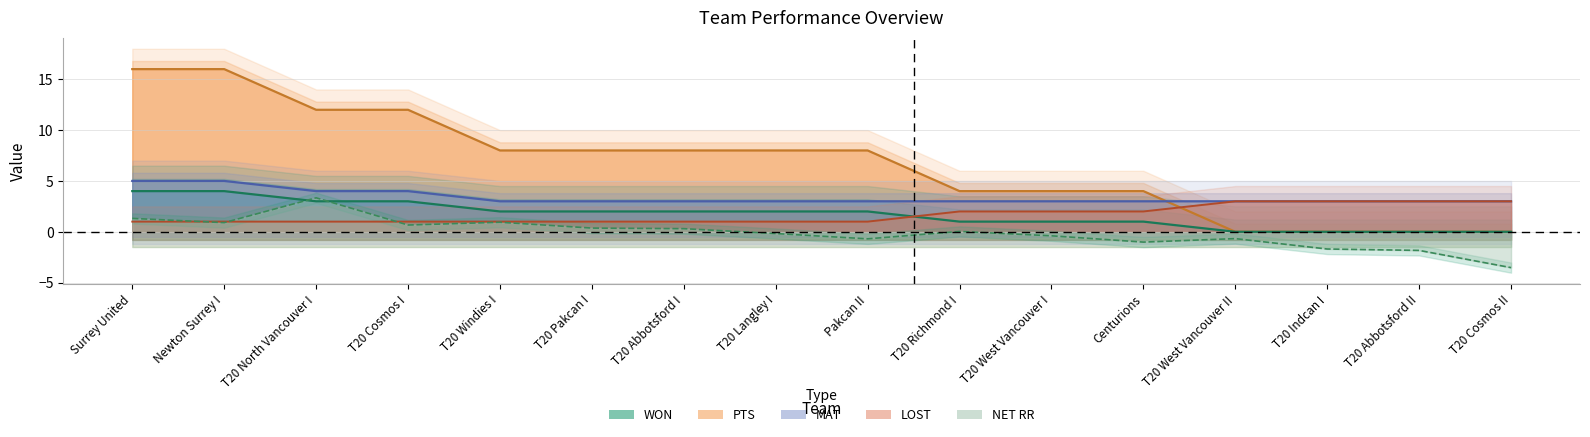

True or false: MAT and LOST intersect in this chart.

False